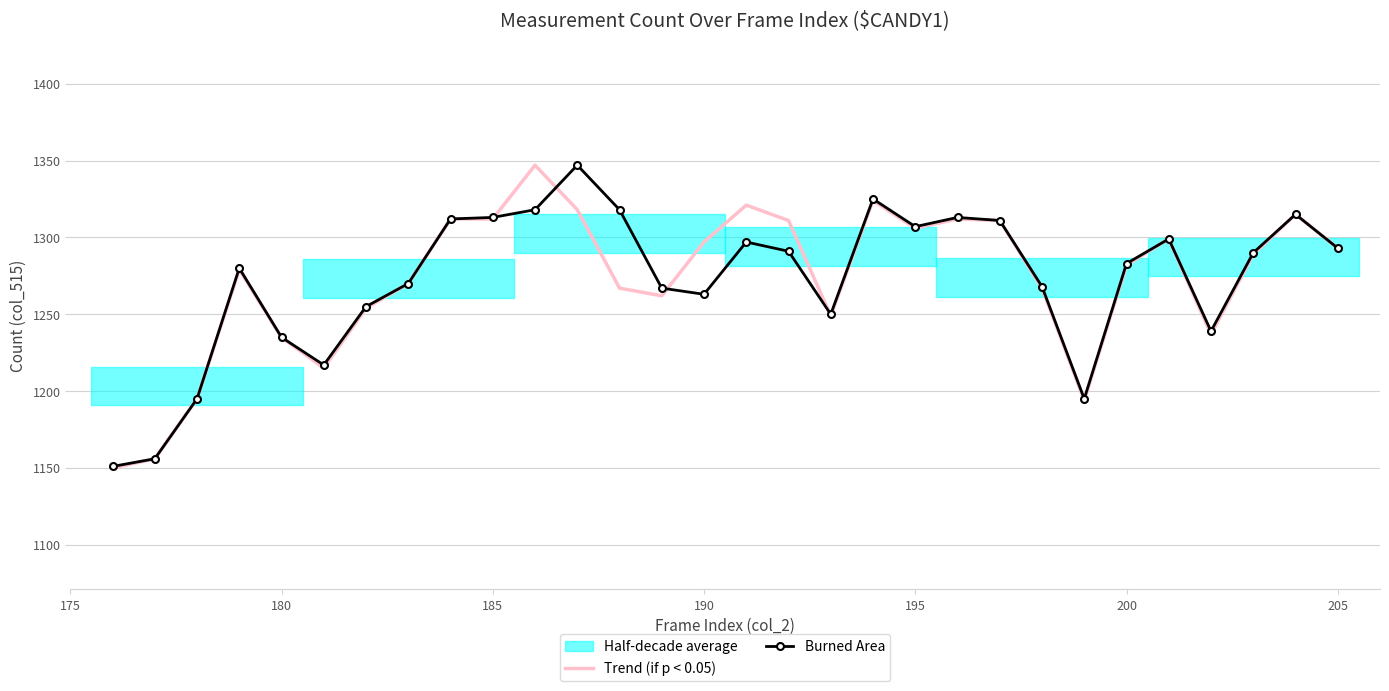

What is the value of the Trend (if p < 0.05) point at the 18th from the left?

1249